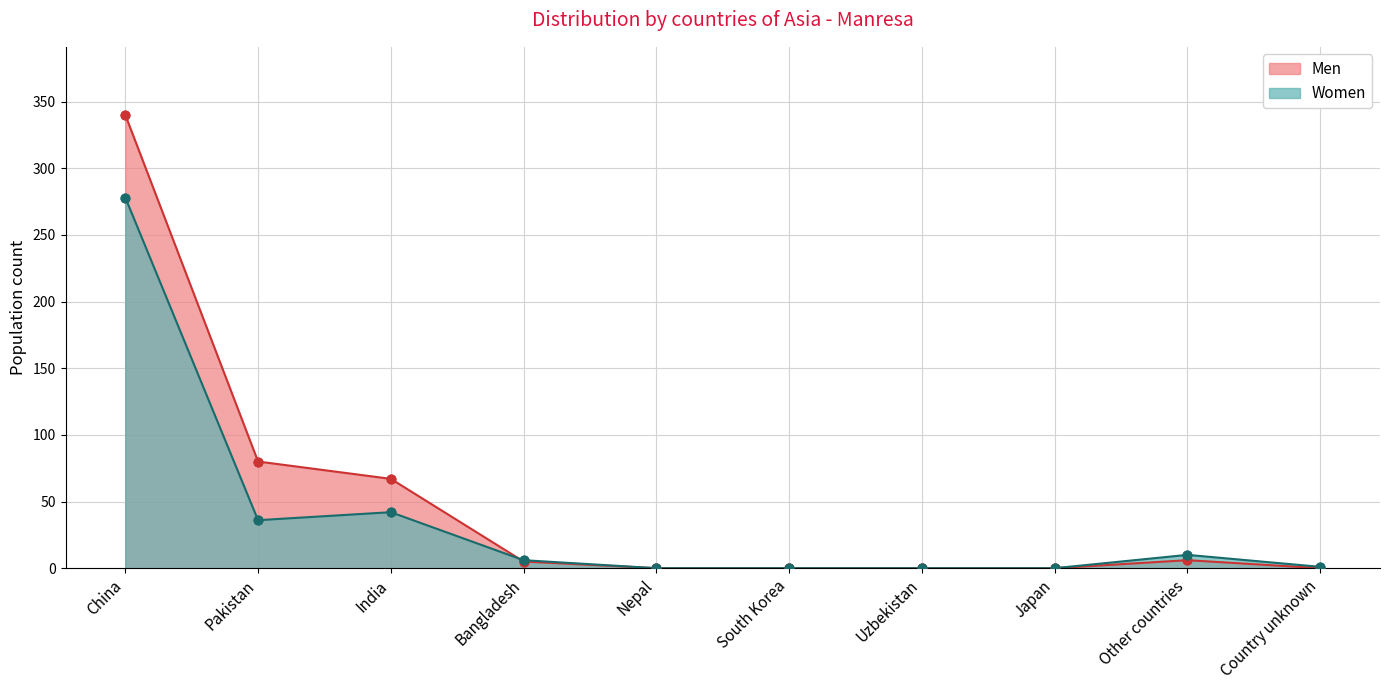

Which series has the widest spread of Y values?

Men